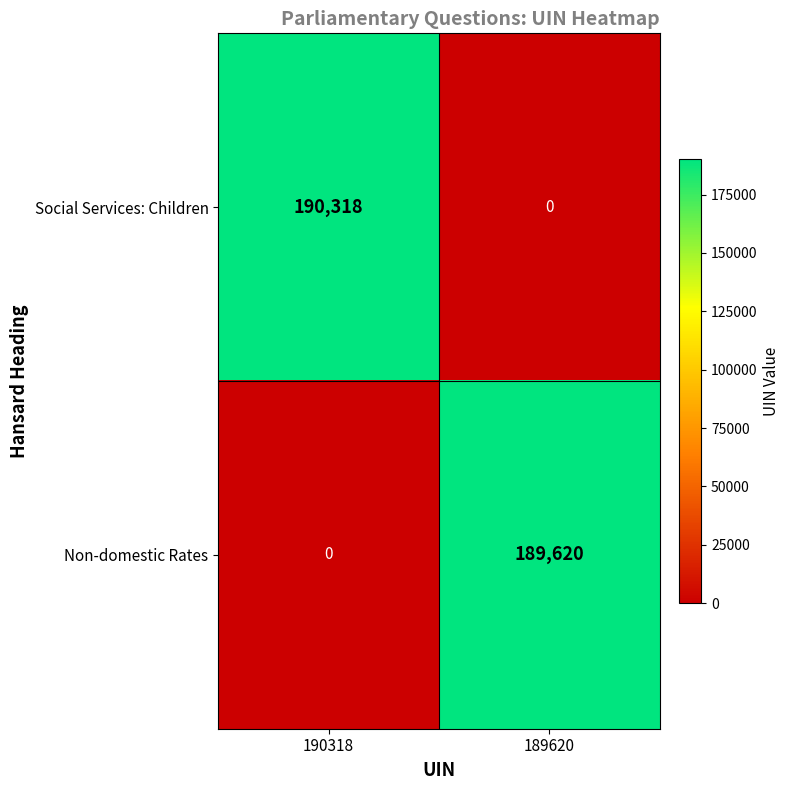

How many categories are shown in the chart?

2